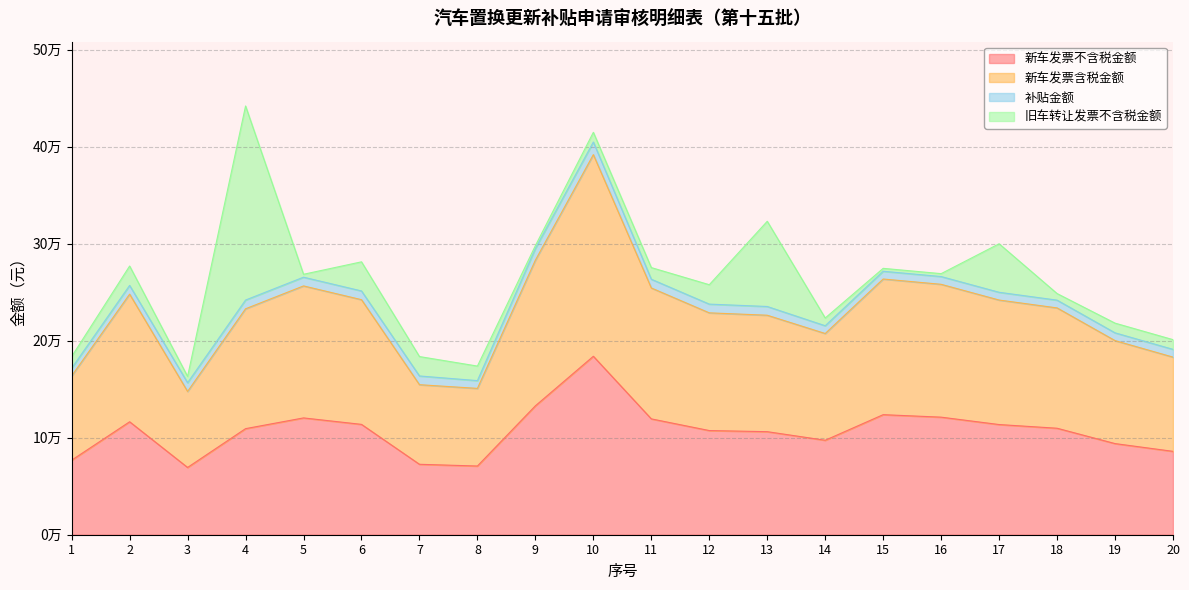

What value does the 新车发票含税金额 series have at 16?

258050.4